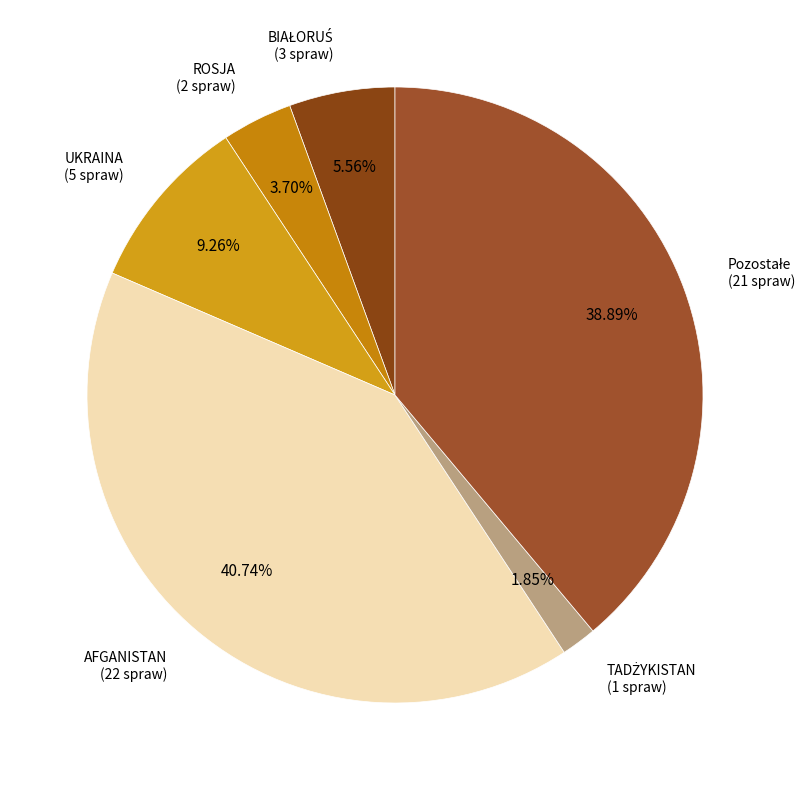

Is there any slice that represents more than half of the pie?

No